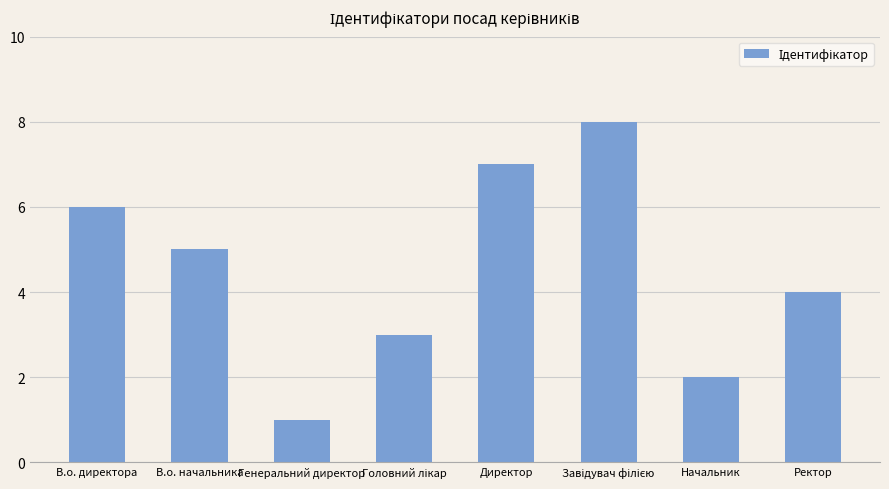

What is the value of the 4th bar from the left?

3